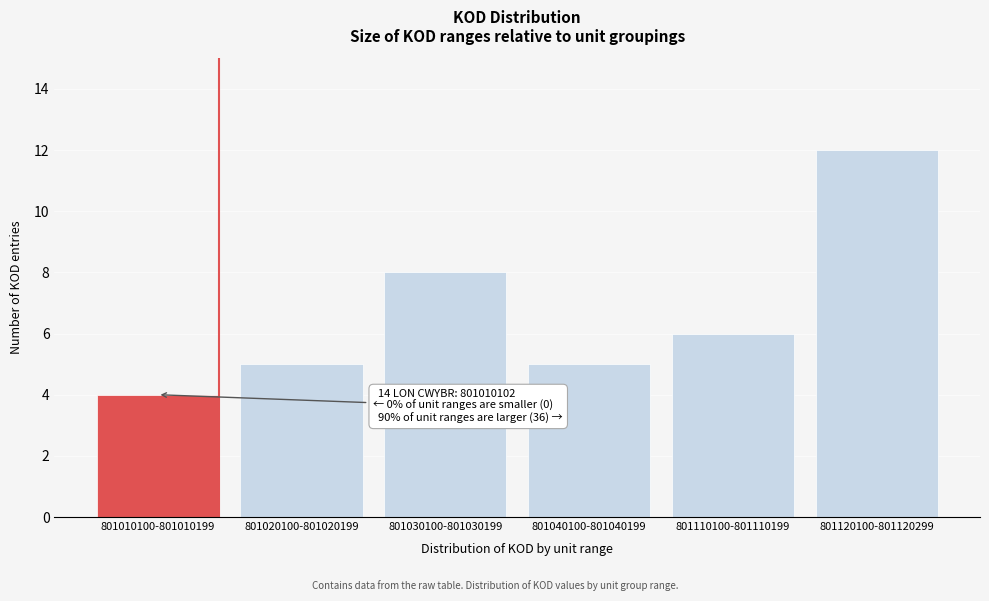

Reading left to right, extract all data points from this chart.

801010100-801010199=4	801020100-801020199=5	801030100-801030199=8	801040100-801040199=5	801110100-801110199=6	801120100-801120299=12